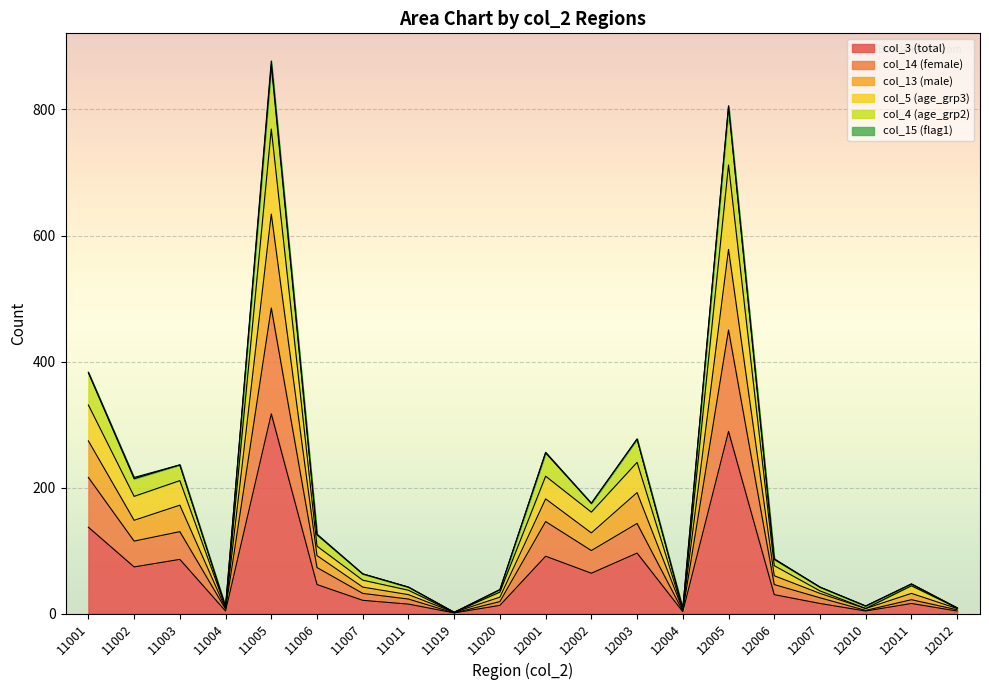

What is the total value across all series at 11003?

236